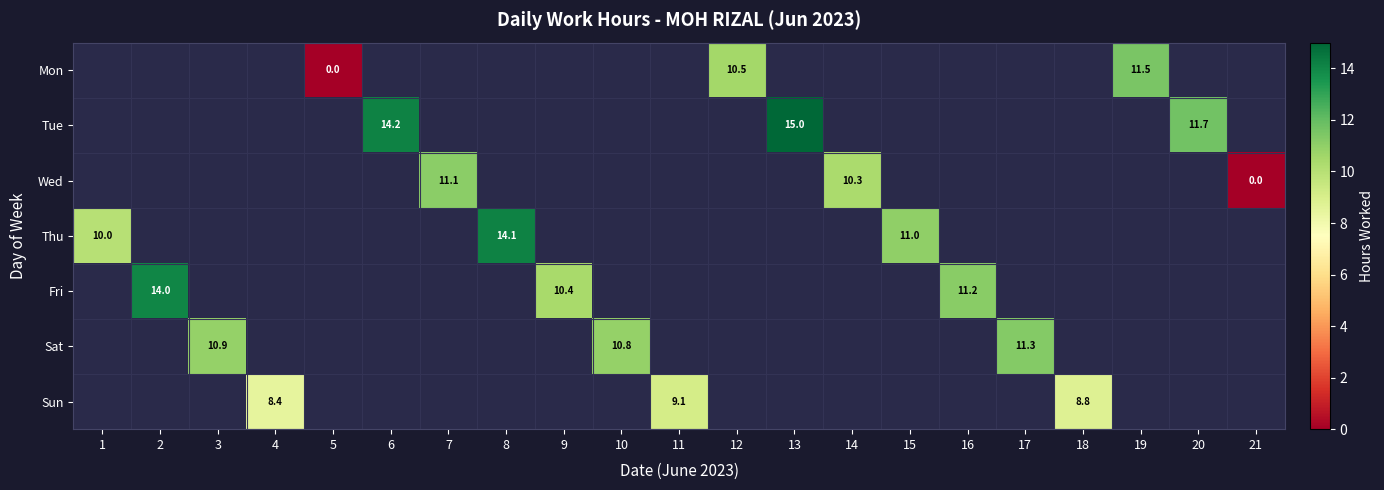

Is it true that Fri equals 14.0 at 2?

True